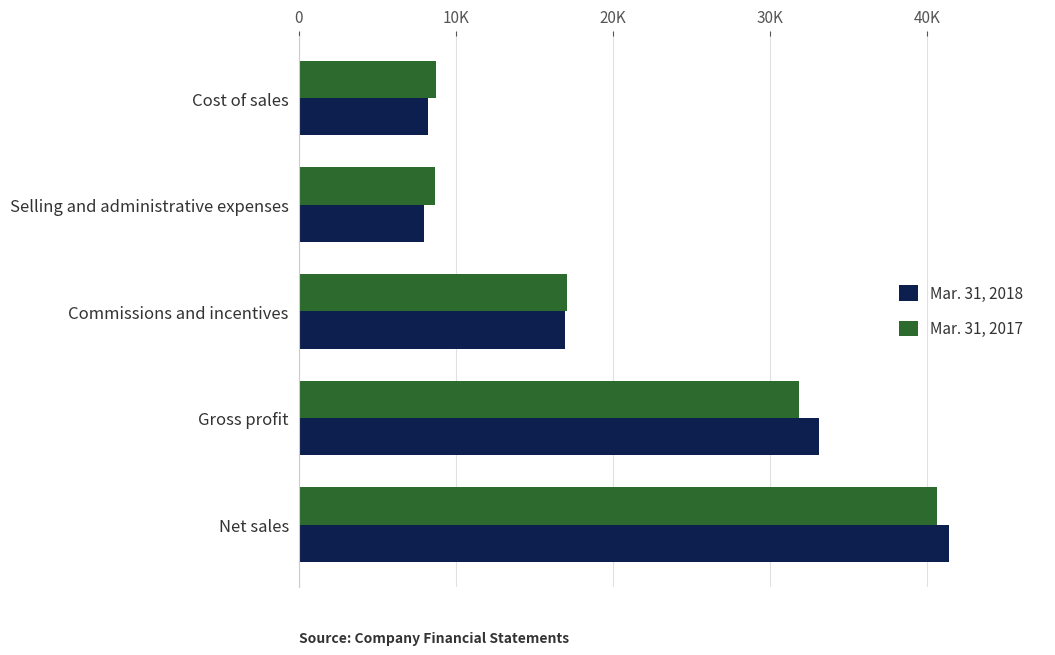

What are all the series names shown in the legend?

Mar. 31, 2018, Mar. 31, 2017